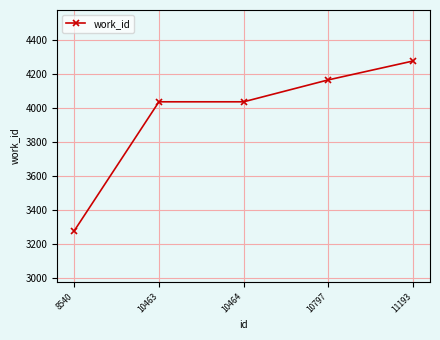

Reading right to left, what are all the values shown in this chart?

11193=4278	10797=4167	10464=4038	10463=4038	8540=3279